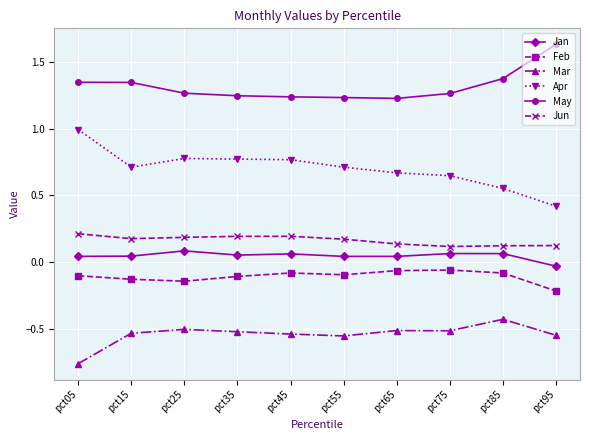

True or false: May and Jun cross at least once.

False